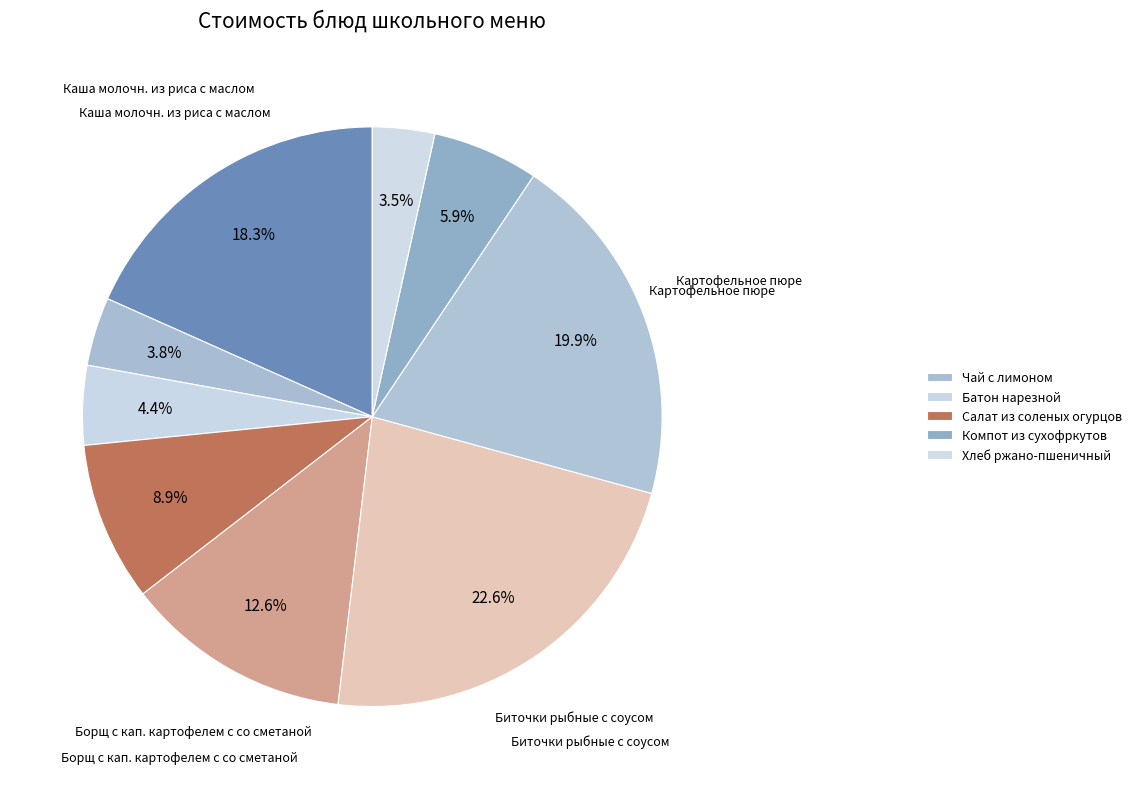

Which slice is the largest?

Биточки рыбные с соусом